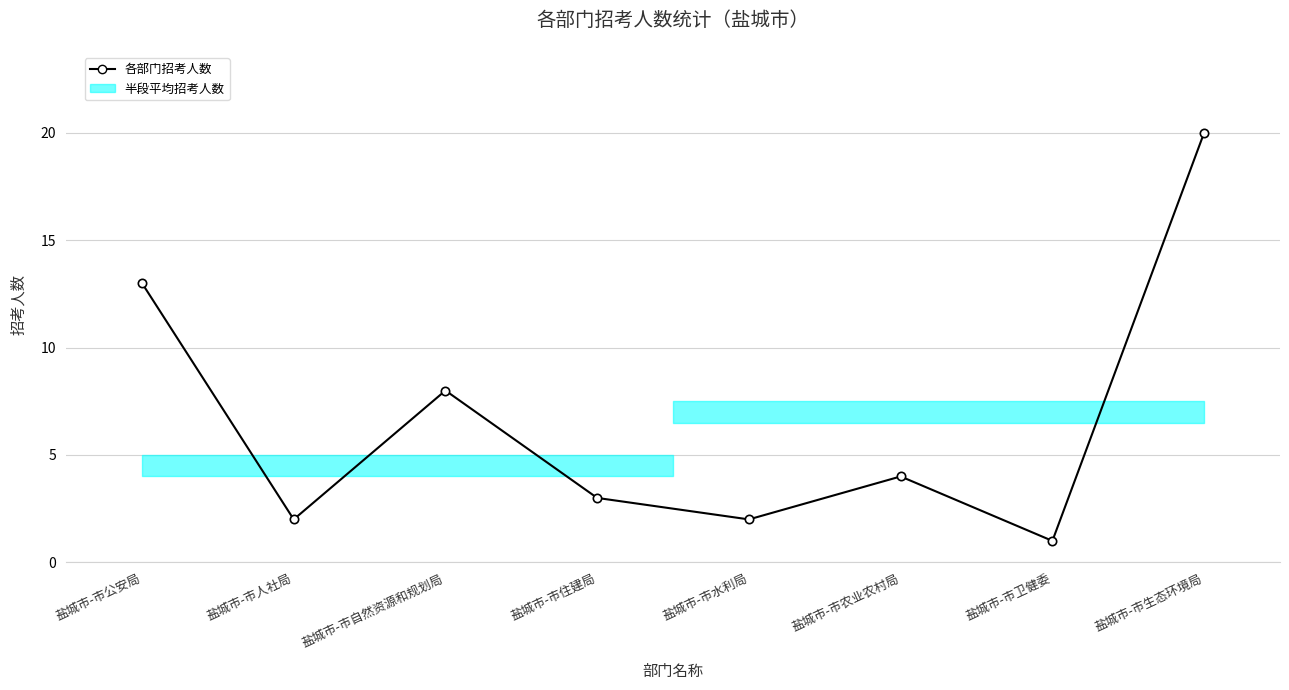

Does the chart have visible grid lines?

Yes